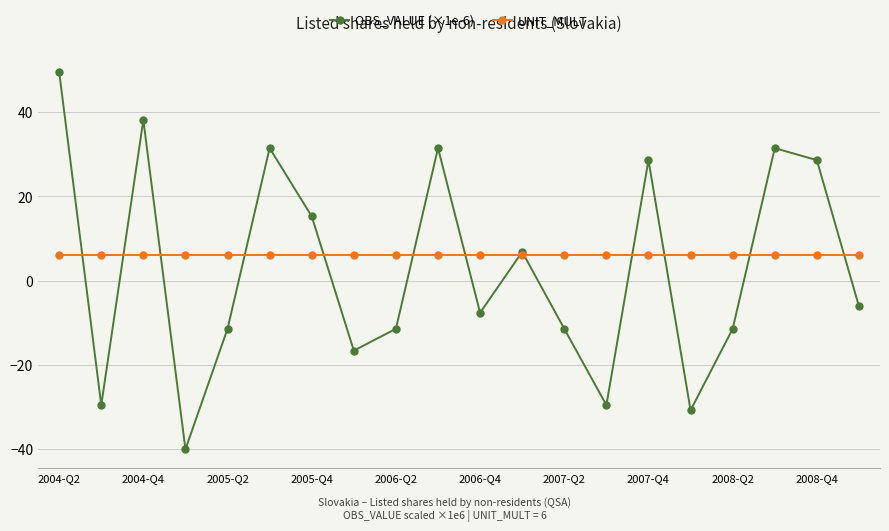

At how many categories does at least one series exceed 18?

7